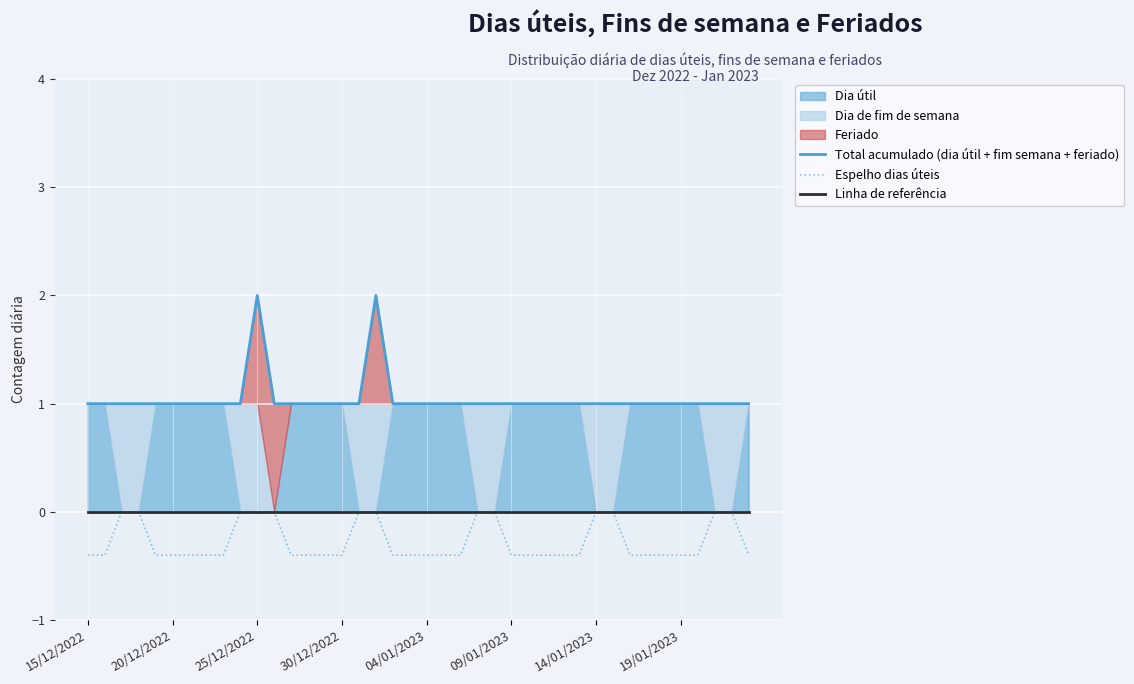

Reading left to right, extract all data points from this chart.

Total acumulado (dia útil + fim semana + feriado): 1.0	1.0	1.0	1.0	1.0	1.0	1.0	1.0	1.0	1.0	2.0	1.0	1.0	1.0	1.0	1.0	1.0	2.0	1.0	1.0	1.0	1.0	1.0	1.0	1.0	1.0	1.0	1.0	1.0	1.0	1.0	1.0	1.0	1.0	1.0	1.0	1.0	1.0	1.0	1.0
Espelho dias úteis: -0.4	-0.4	0.0	0.0	-0.4	-0.4	-0.4	-0.4	-0.4	0.0	0.0	0.0	-0.4	-0.4	-0.4	-0.4	0.0	0.0	-0.4	-0.4	-0.4	-0.4	-0.4	0.0	0.0	-0.4	-0.4	-0.4	-0.4	-0.4	0.0	0.0	-0.4	-0.4	-0.4	-0.4	-0.4	0.0	0.0	-0.4
Linha de referência: 0.0	0.0	0.0	0.0	0.0	0.0	0.0	0.0	0.0	0.0	0.0	0.0	0.0	0.0	0.0	0.0	0.0	0.0	0.0	0.0	0.0	0.0	0.0	0.0	0.0	0.0	0.0	0.0	0.0	0.0	0.0	0.0	0.0	0.0	0.0	0.0	0.0	0.0	0.0	0.0